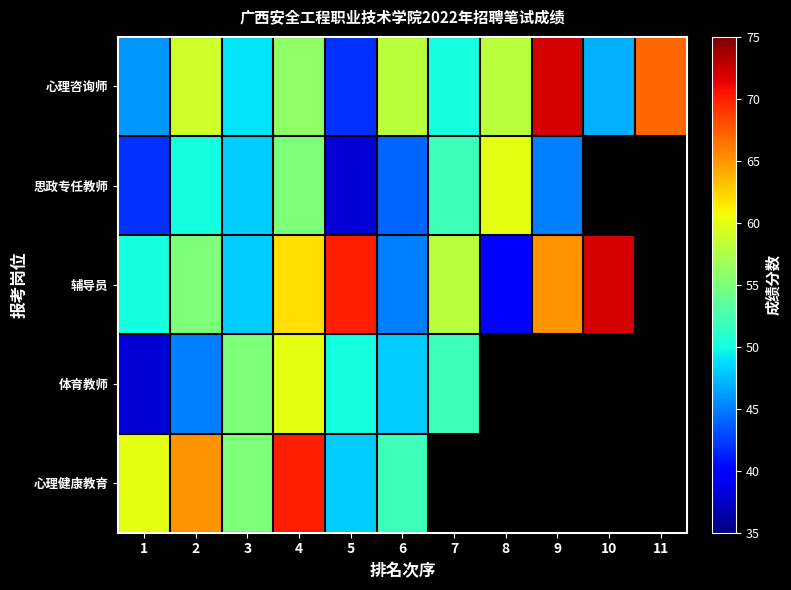

Is it true that 思政专任教师 equals 26.6 at 6?

False